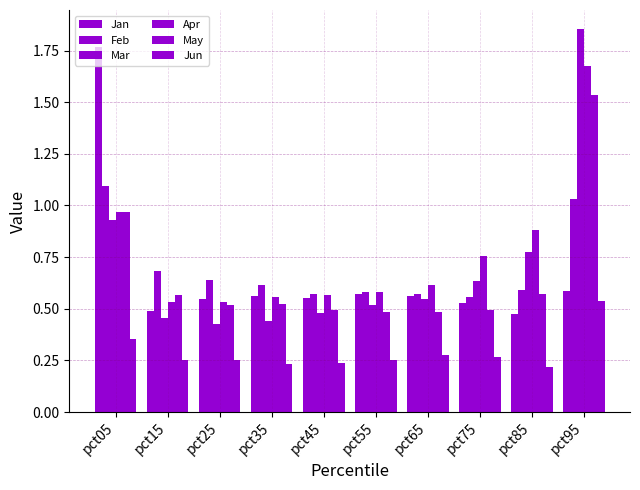

How many bars are there in each group?

6